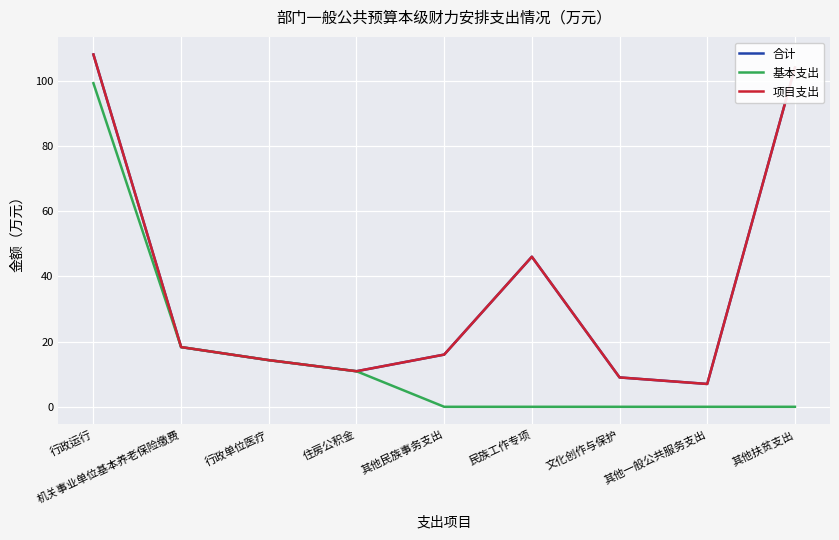

Does the chart have visible grid lines?

Yes